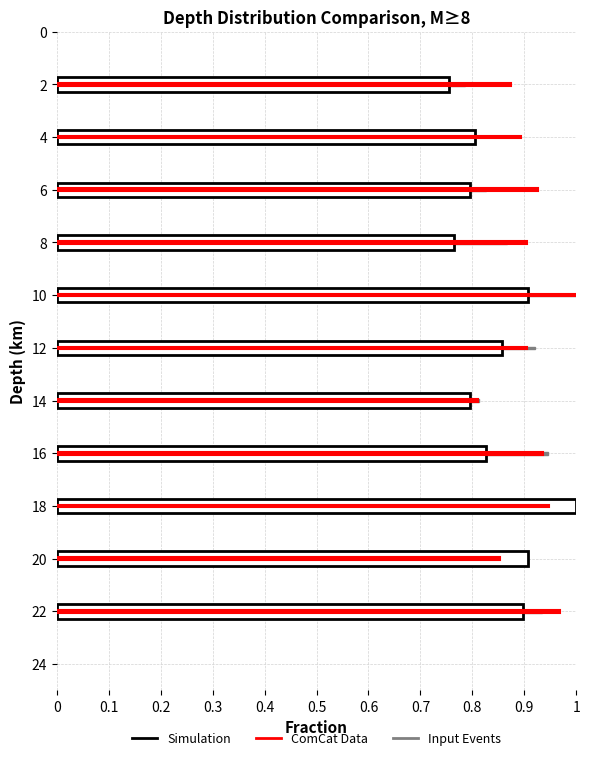

Does the chart contain stacked bars?

No